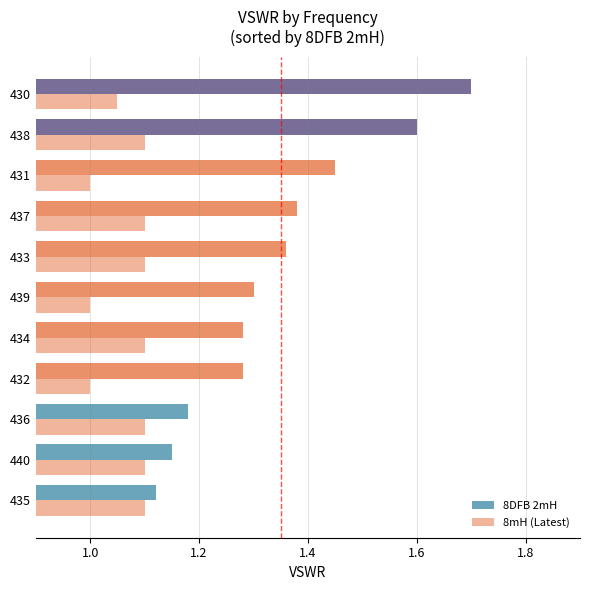

How many data points does each series have?

11